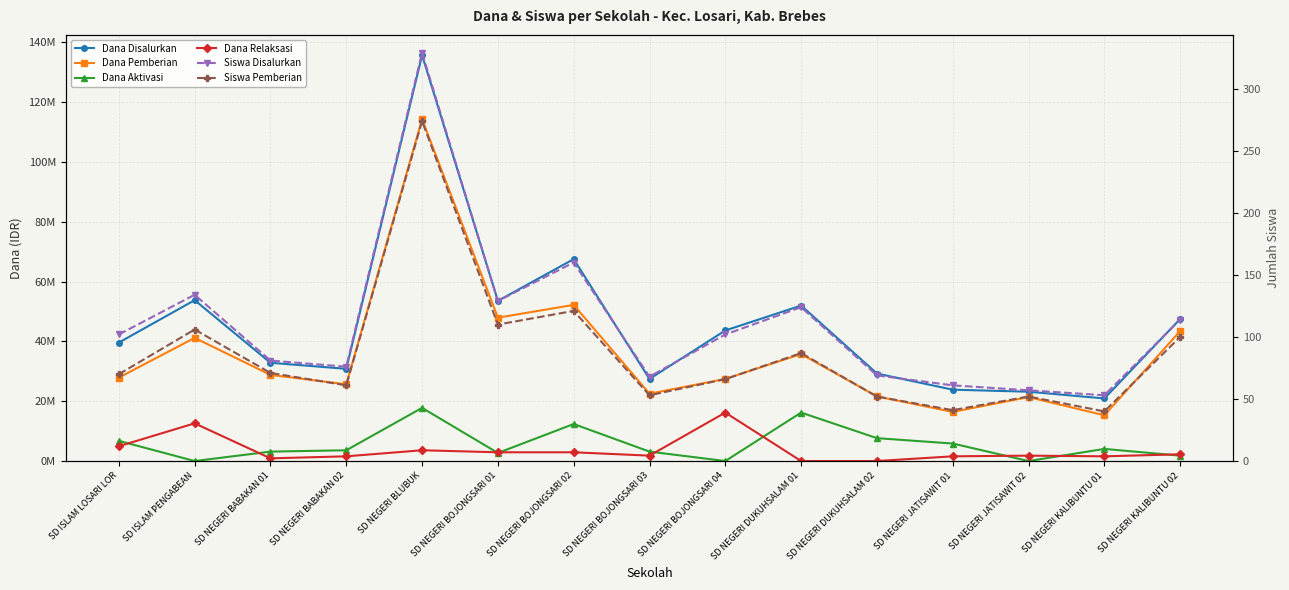

At SD ISLAM LOSARI LOR, list the series in order from smallest to largest.

Siswa Pemberian, Siswa Disalurkan, Dana Relaksasi, Dana Aktivasi, Dana Pemberian, Dana Disalurkan